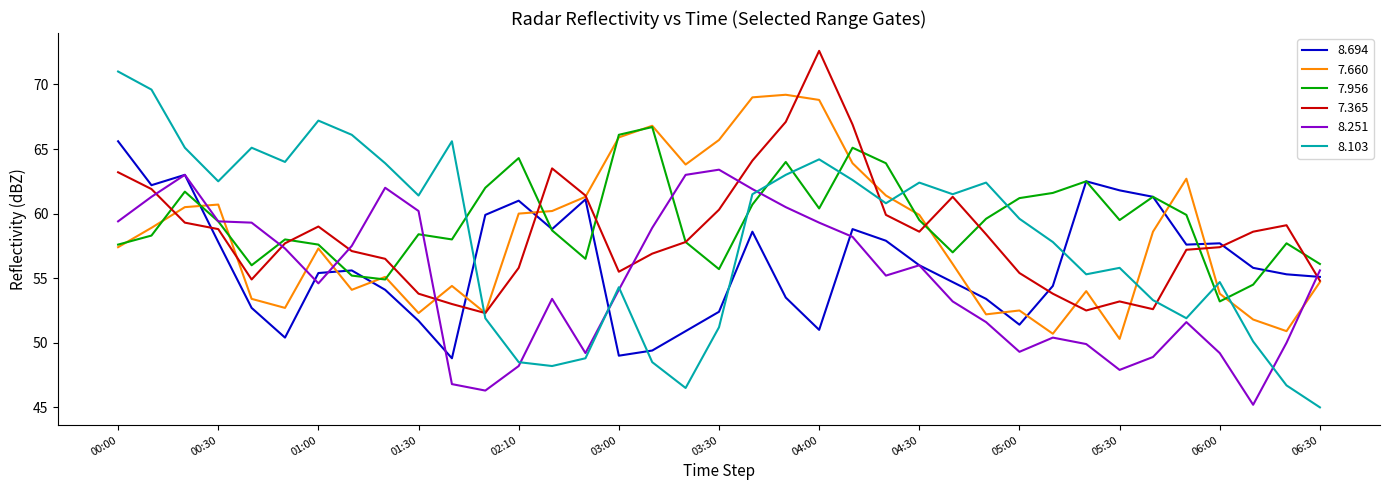

What are all the series names shown in the legend?

8.694, 7.660, 7.956, 7.365, 8.251, 8.103